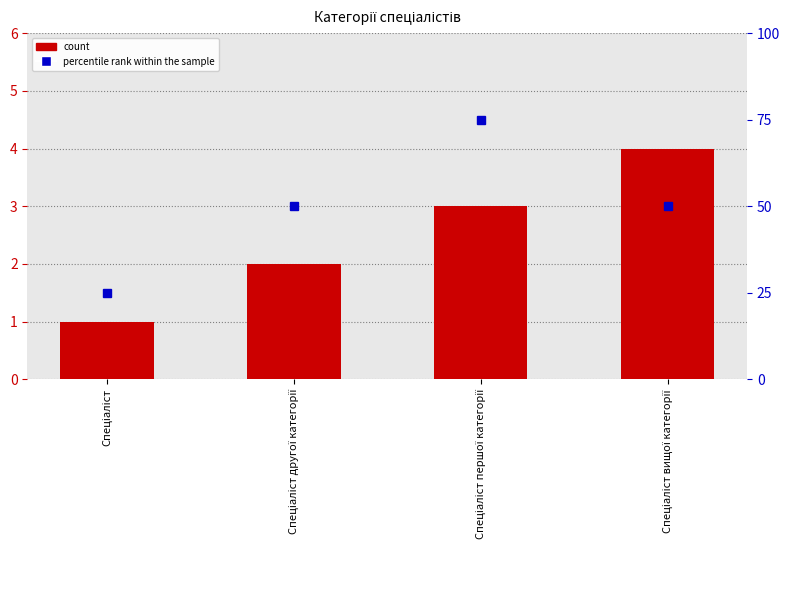

Which series changed the most between Спеціаліст другої категорії and Спеціаліст першої категорії?

percentile rank within the sample